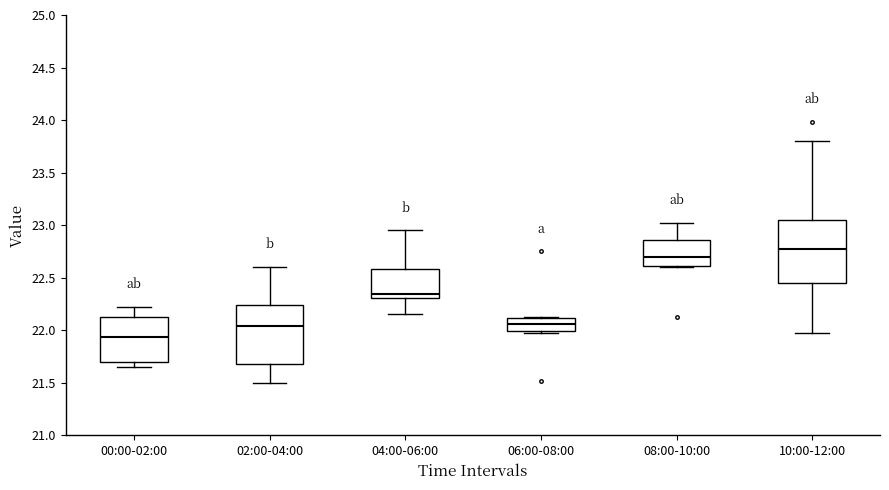

Reading left to right, read every box against the y-axis: the position of its median line, the range the box covers, and the ends of its whiskers. The values are not printed on the chart, so give them approximately, as read against the axis.

00:00-02:00: median 21.95, box 21.70 to 22.15, whiskers 21.65 to 22.20
02:00-04:00: median 22.05, box 21.70 to 22.25, whiskers 21.50 to 22.60
04:00-06:00: median 22.35, box 22.30 to 22.60, whiskers 22.15 to 22.95
06:00-08:00: median 22.05, box 22.00 to 22.10, whiskers 21.95 to 22.15
08:00-10:00: median 22.70, box 22.60 to 22.85, whiskers 22.60 to 23.00
10:00-12:00: median 22.75, box 22.45 to 23.05, whiskers 21.95 to 23.80